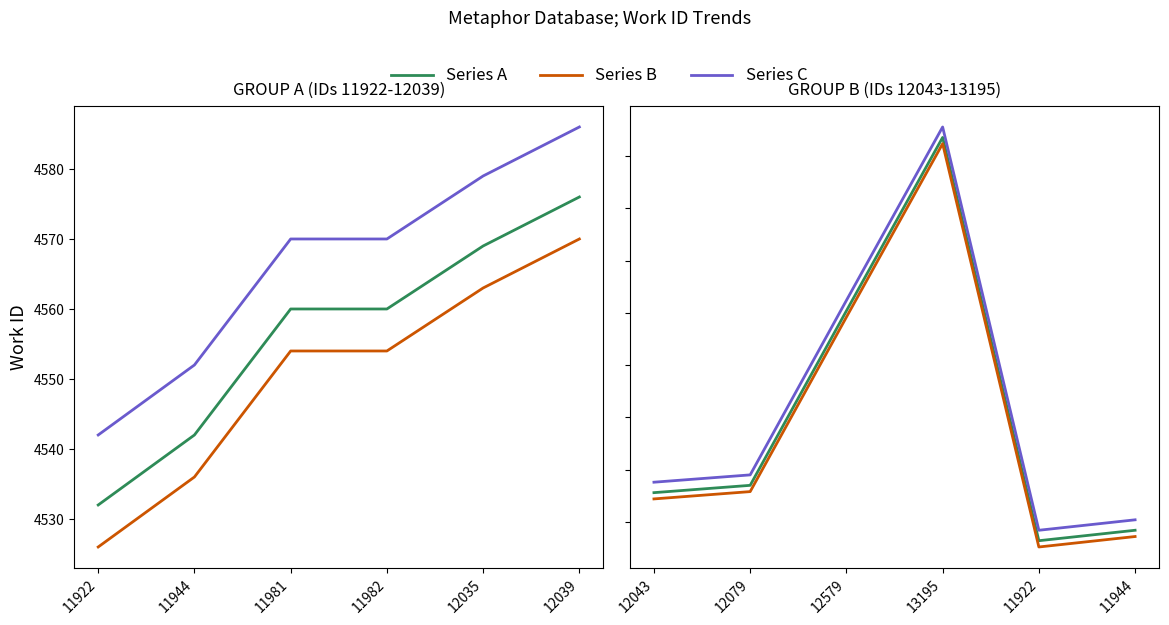

Which series has the largest total across all categories?

Series C